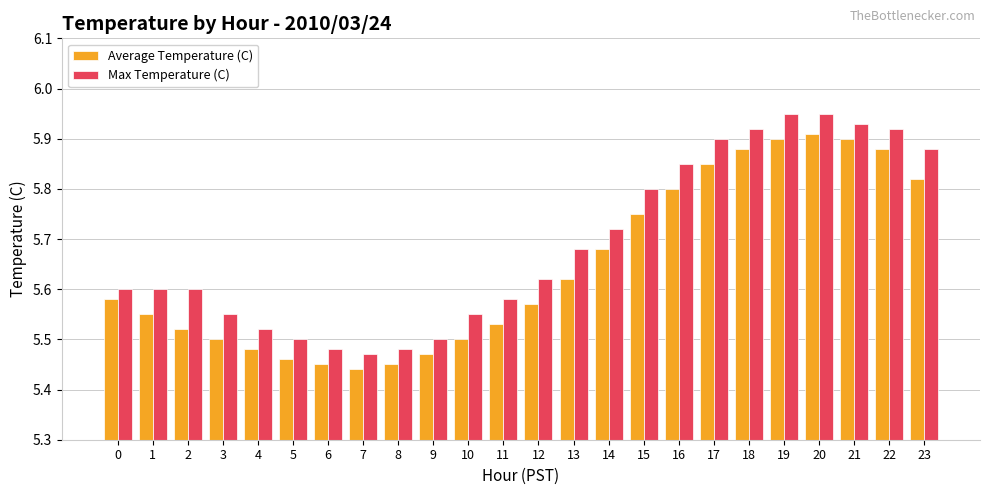

Which category has the lowest value across all series?

7